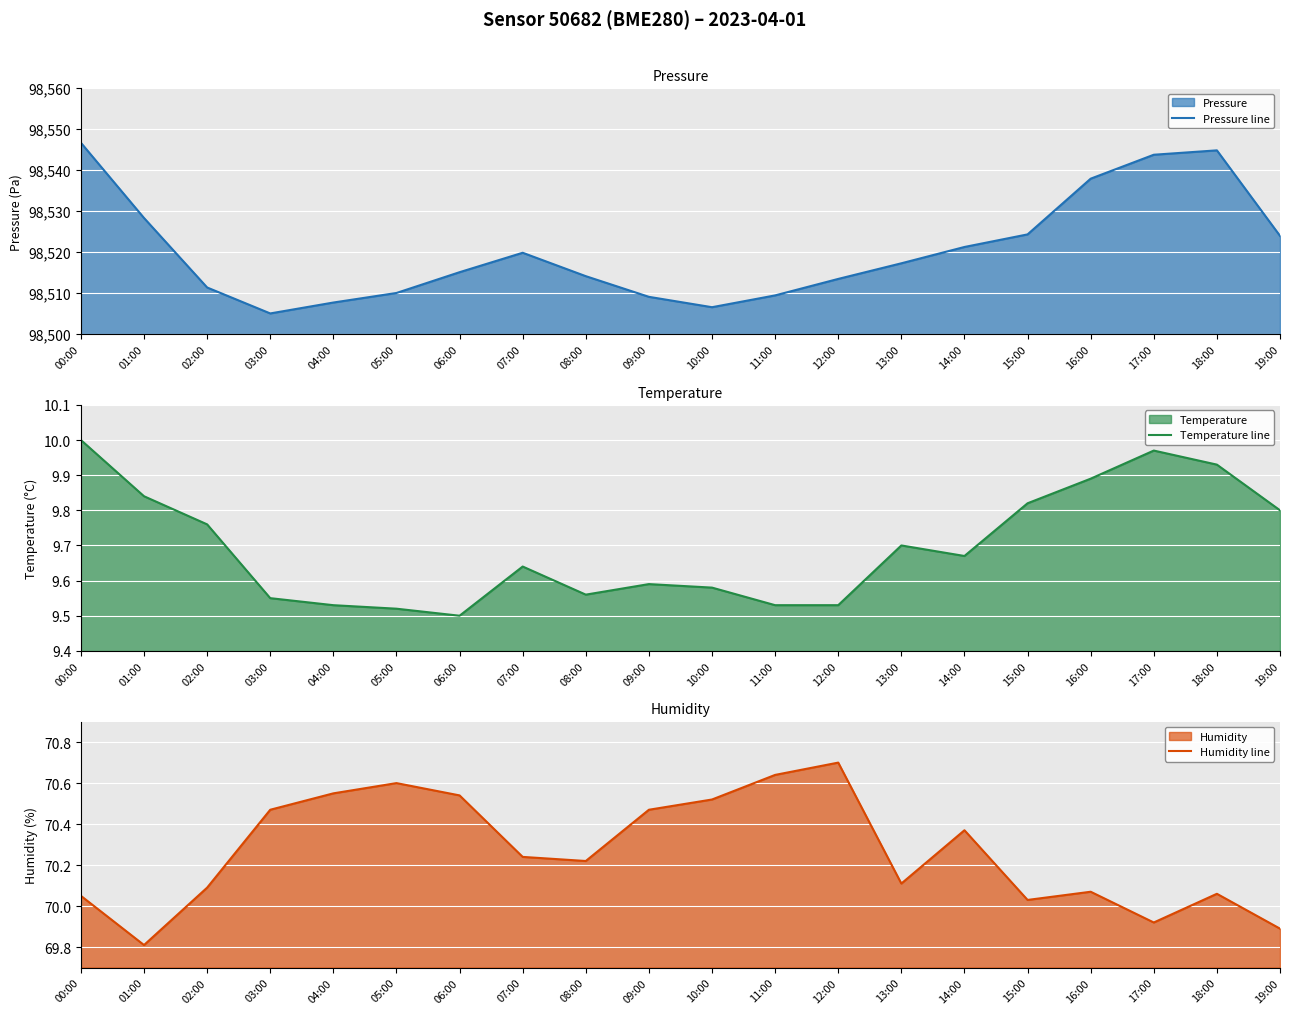

At which category does Humidity line reach its first local valley?

01:00